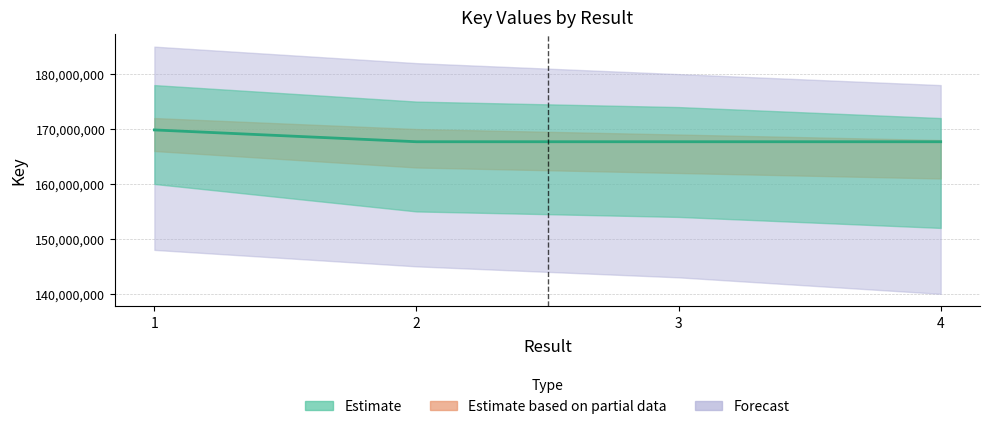

Which has a higher value, 3 or 4?

3